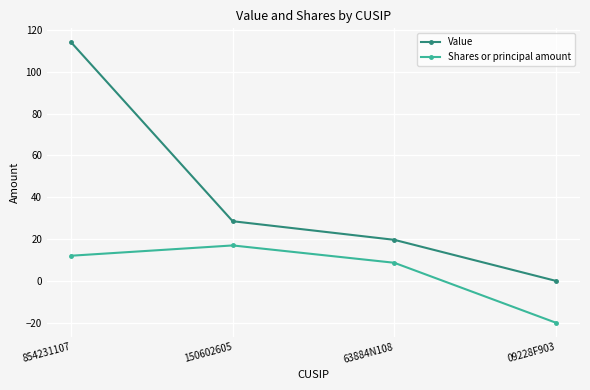

Which category has the highest value in the Value series?

854231107